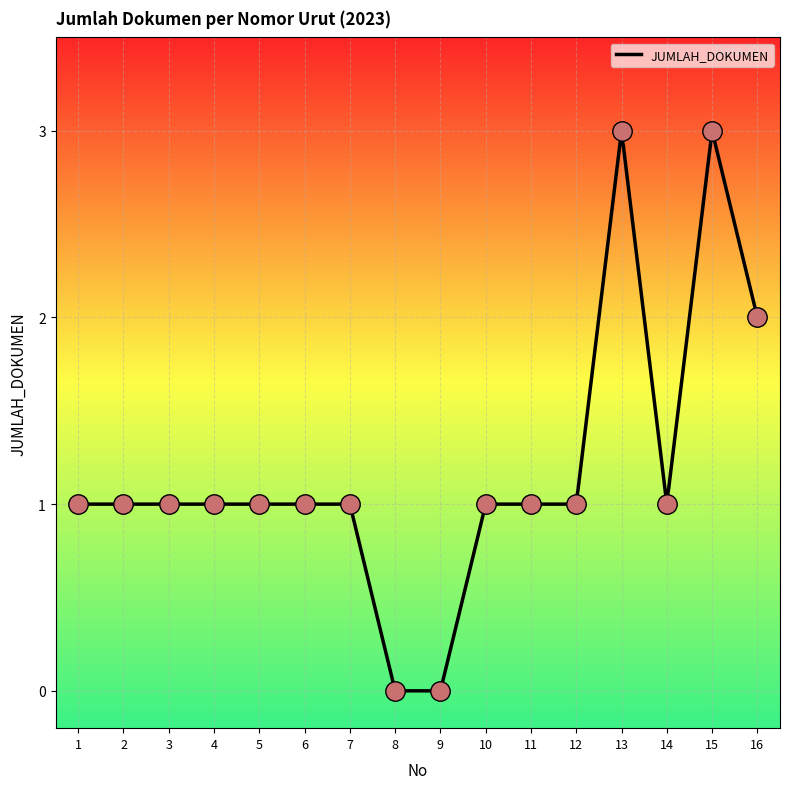

What is the ratio of the value at 1 to the value at 13?

0.3